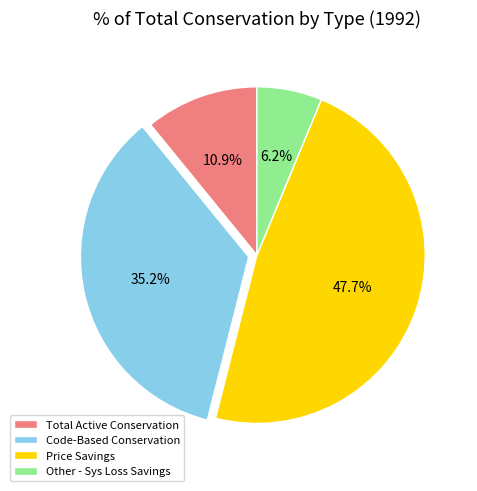

The Other - Sys Loss Savings slice represents 16% of the pie. True or false?

False